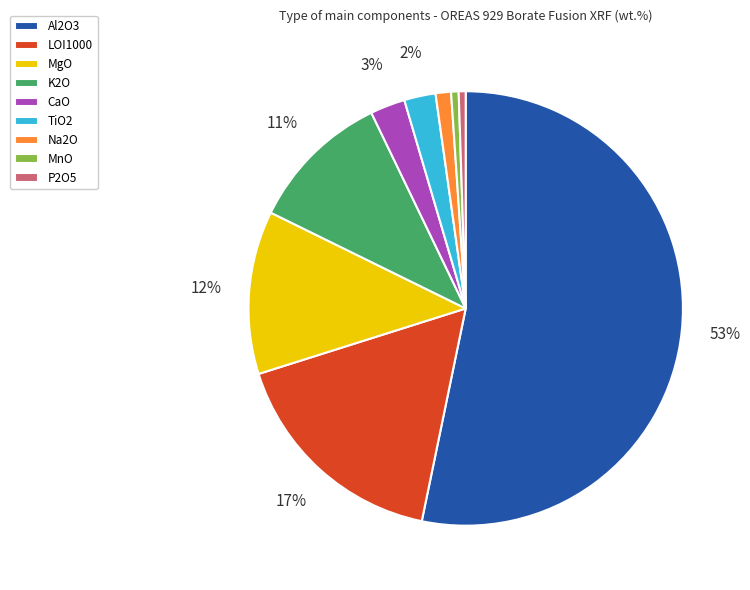

Is the sum of MgO and K2O greater than half?

No